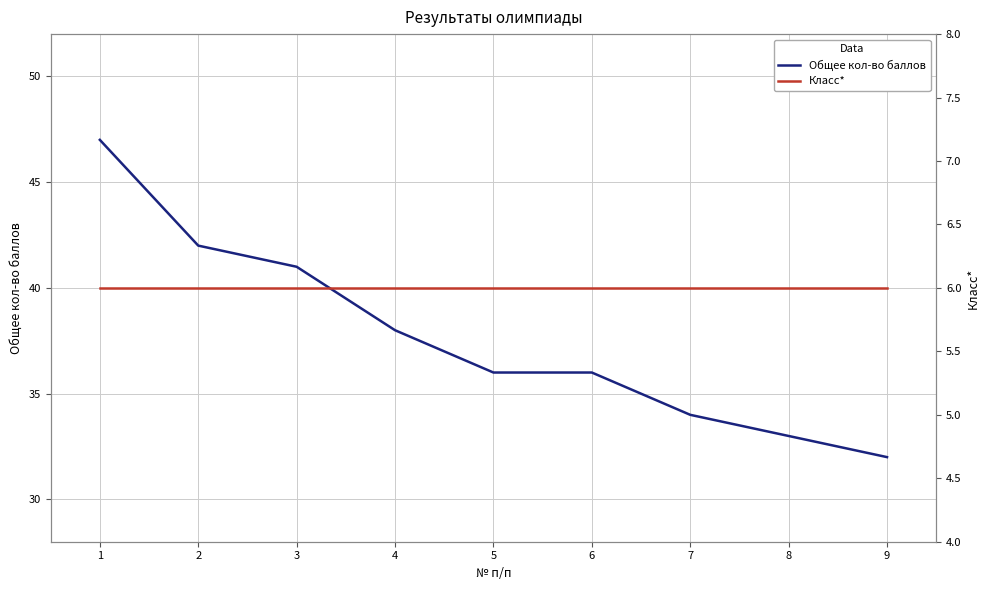

What is the sum of all Общее кол-во баллов values?

339